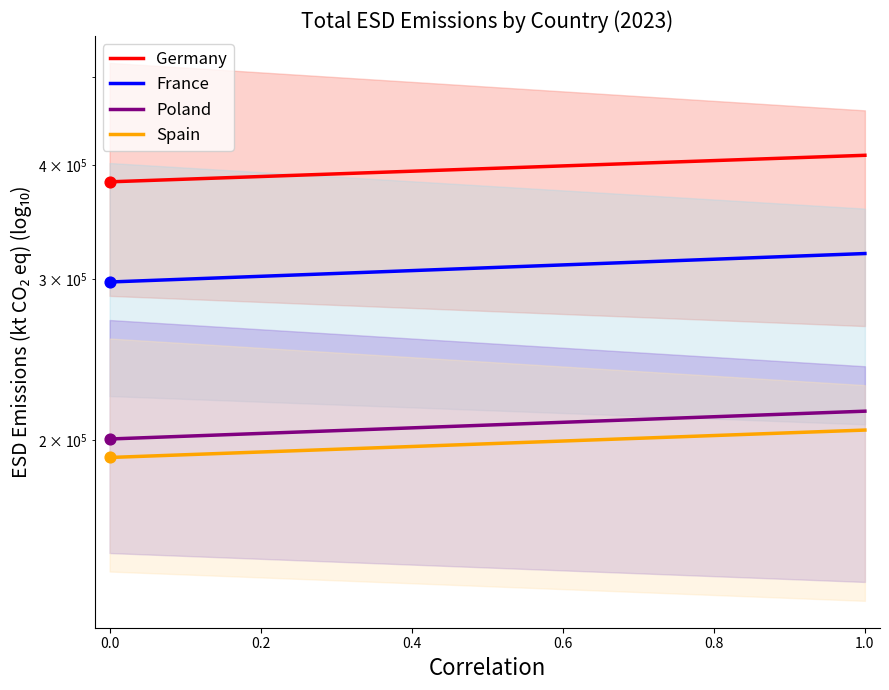

What are all the series names shown in the legend?

Germany, France, Poland, Spain